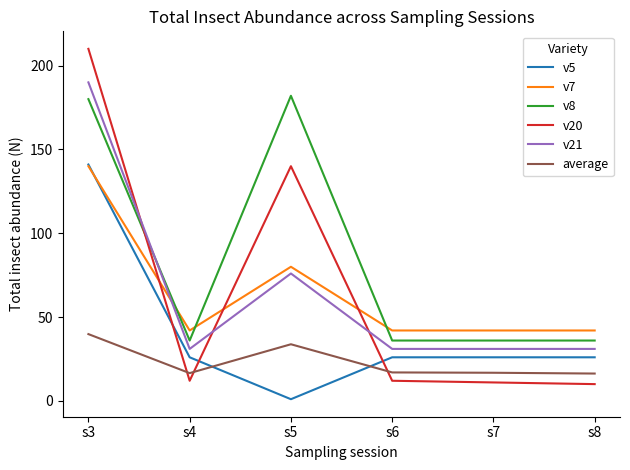

At how many categories does at least one series exceed 32?

6